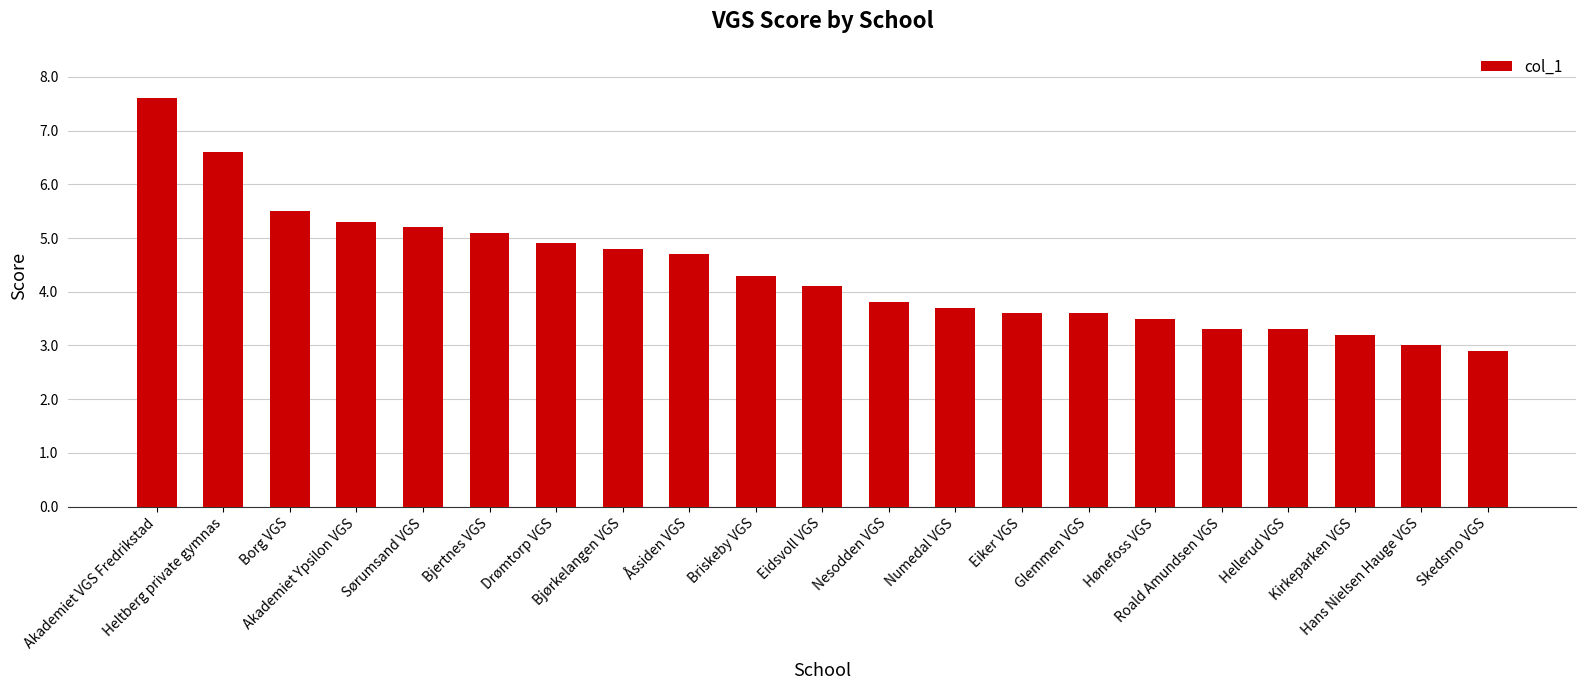

What is the value of the 17th bar from the left?

3.3